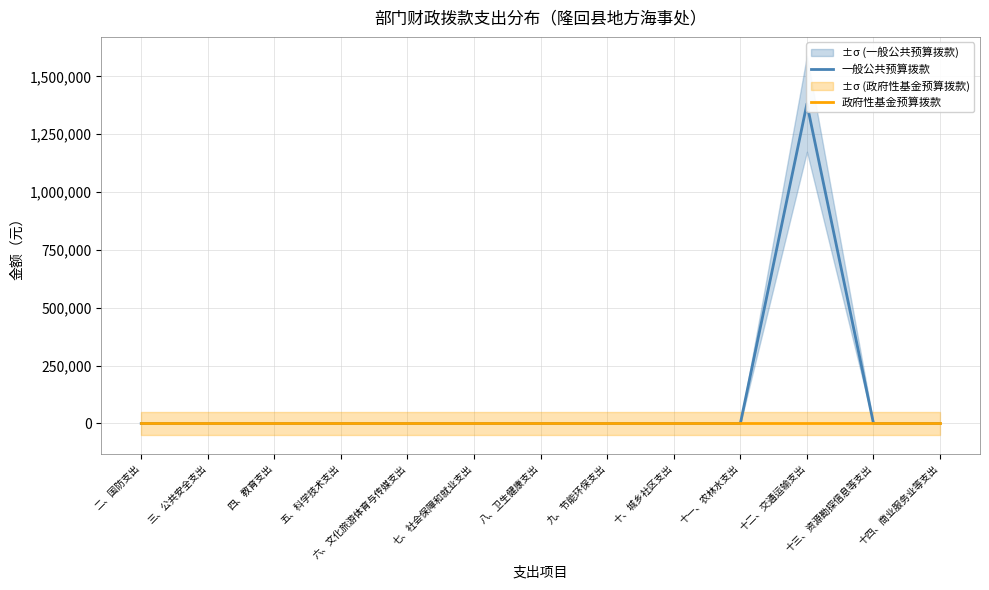

Reading left to right, extract all data points from this chart.

一般公共预算拨款: 二、国防支出=0	三、公共安全支出=0	四、教育支出=0	五、科学技术支出=0	六、文化旅游体育与传媒支出=0	七、社会保障和就业支出=0	八、卫生健康支出=0	九、节能环保支出=0	十、城乡社区支出=0	十一、农林水支出=0	十二、交通运输支出=1381517	十三、资源勘探信息等支出=0	十四、商业服务业等支出=0
政府性基金预算拨款: 二、国防支出=0	三、公共安全支出=0	四、教育支出=0	五、科学技术支出=0	六、文化旅游体育与传媒支出=0	七、社会保障和就业支出=0	八、卫生健康支出=0	九、节能环保支出=0	十、城乡社区支出=0	十一、农林水支出=0	十二、交通运输支出=0	十三、资源勘探信息等支出=0	十四、商业服务业等支出=0